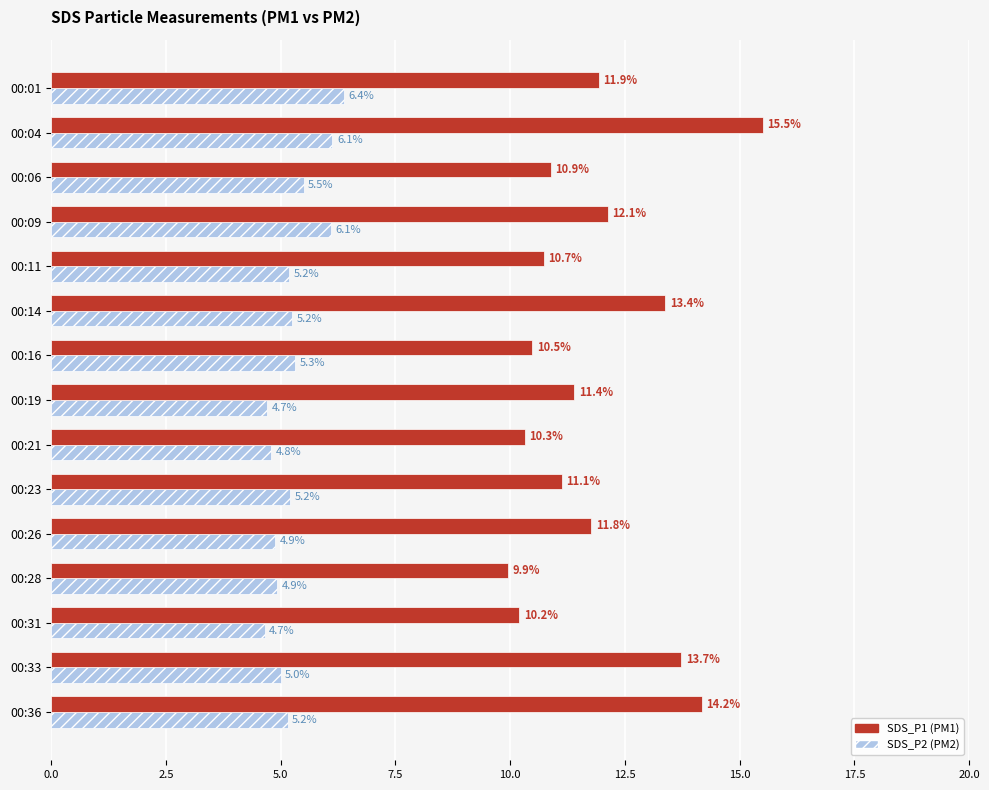

What is the total value across all series at 00:04?

21.6